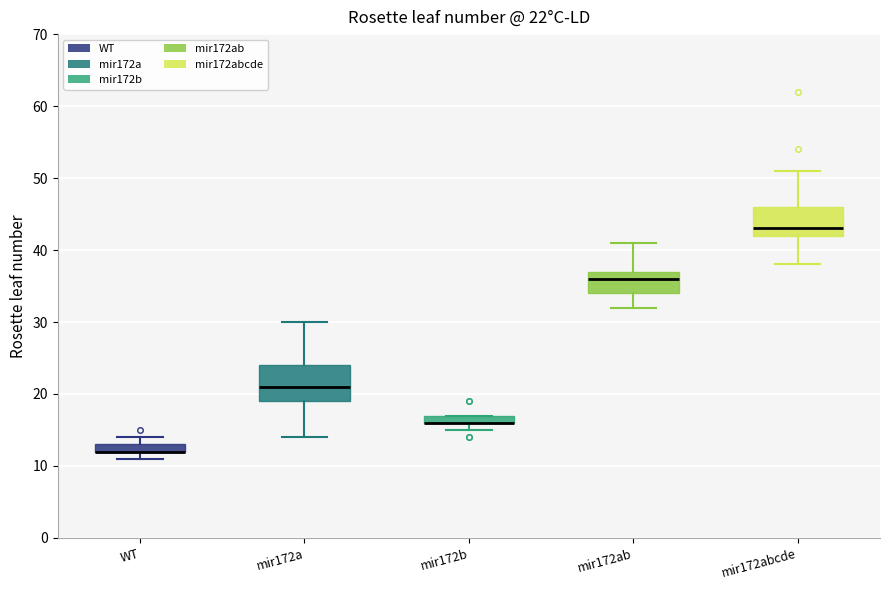

Comparing the boxes themselves (not the whiskers), which one is the tallest?

mir172a